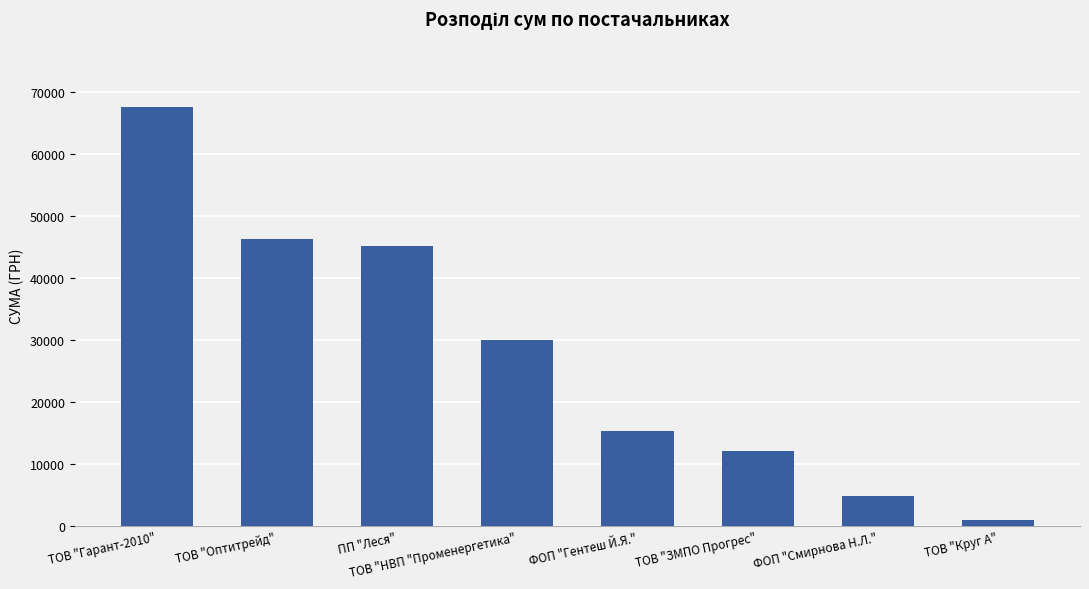

The chart shows a value of 61723.1 at ТОВ "Оптитрейд". True or false?

False